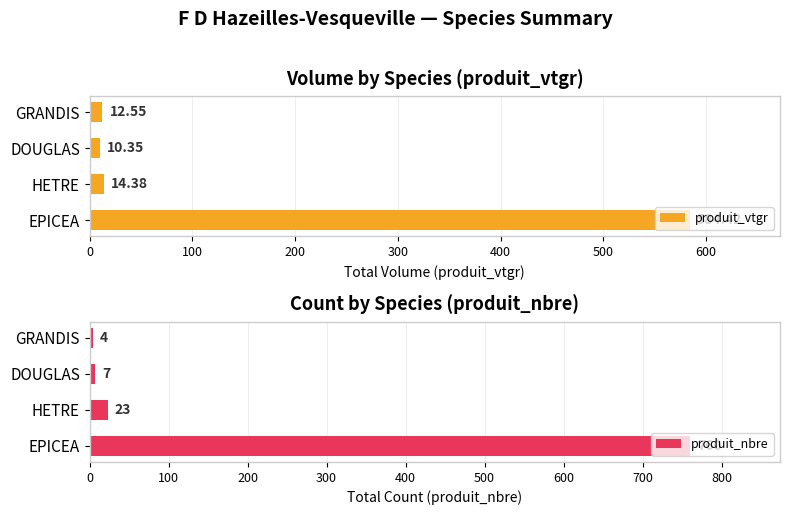

What is the difference between the produit_vtgr values at HETRE and GRANDIS?

1.8